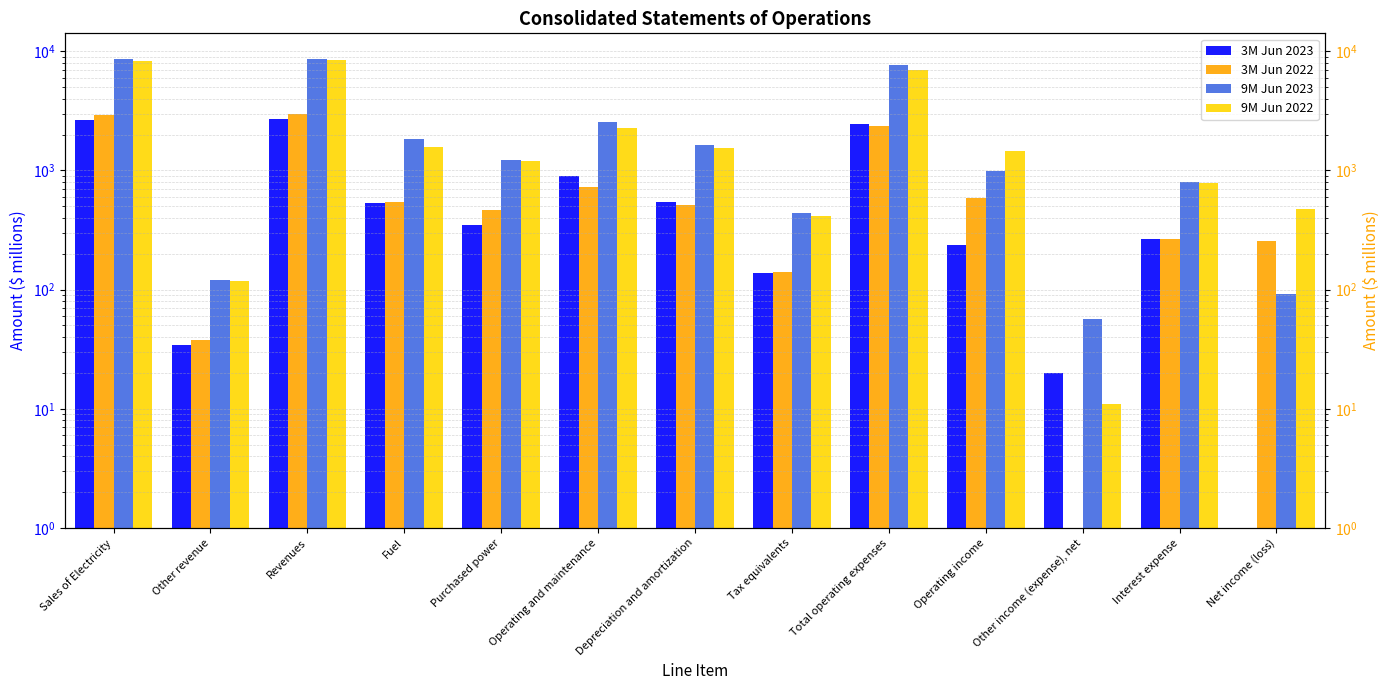

List the labels in order of 3M Jun 2023 value, smallest first.

Net income (loss), Other income (expense), net, Other revenue, Tax equivalents, Operating income, Interest expense, Purchased power, Fuel, Depreciation and amortization, Operating and maintenance, Total operating expenses, Sales of Electricity, Revenues